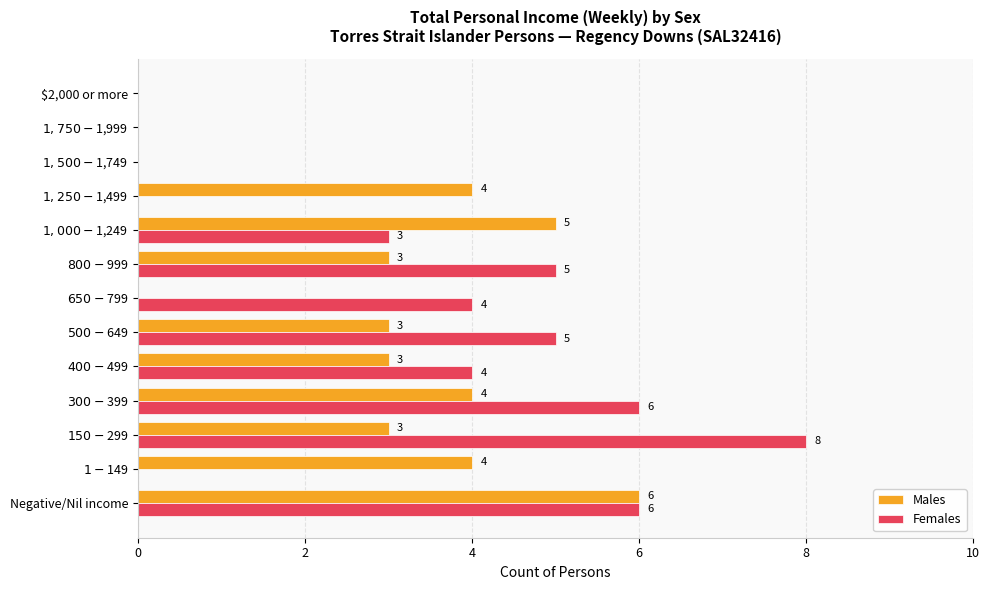

How many Females values are between 0 and 5?

10